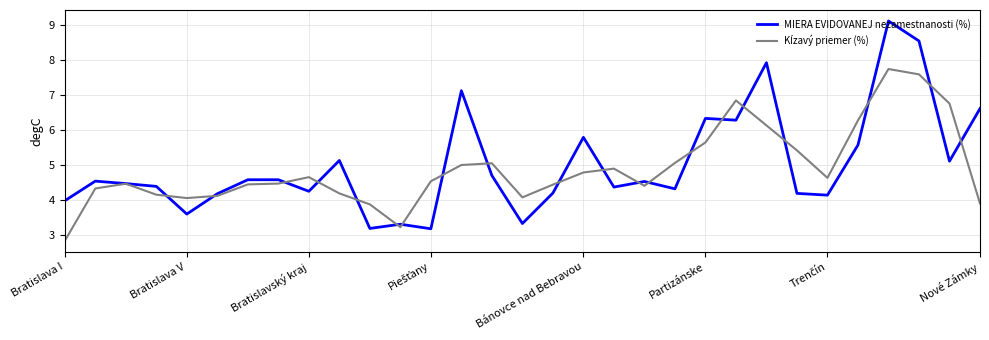

Which series has the widest spread of values?

MIERA EVIDOVANEJ nezamestnanosti (%)